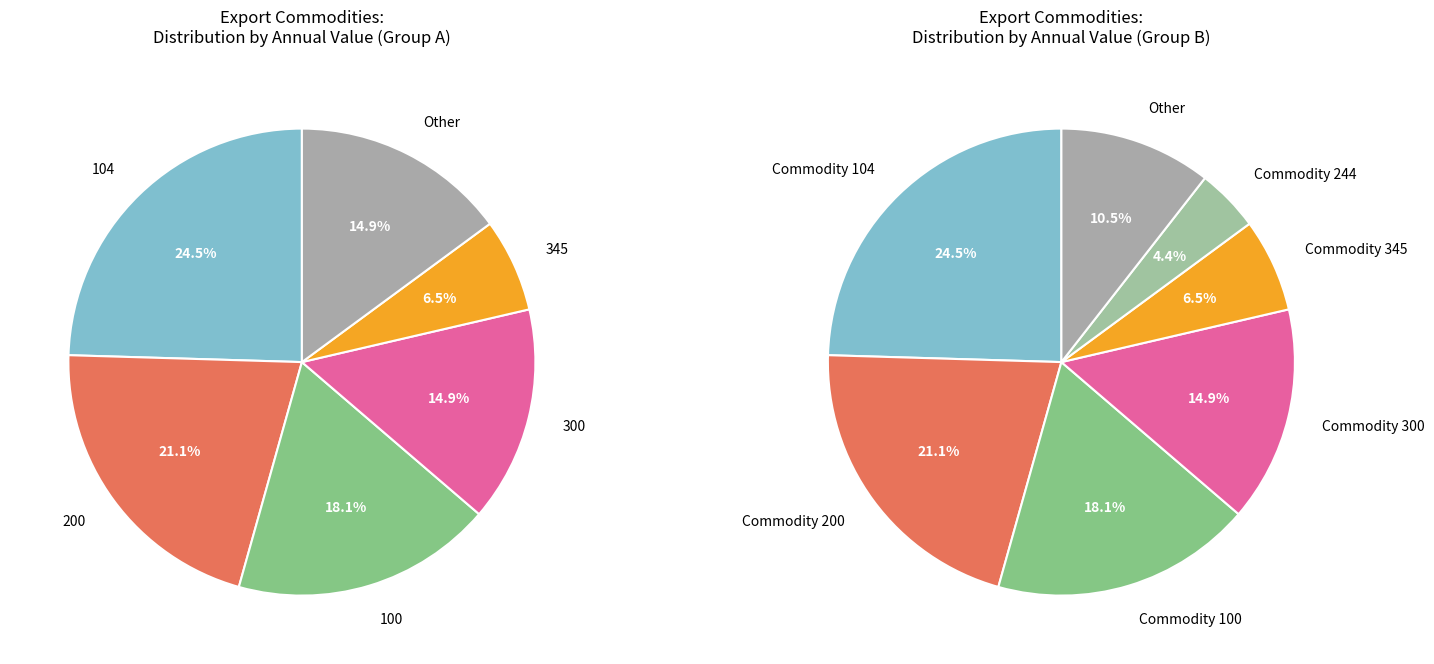

Is it true that 244 is 17% of the pie?

False